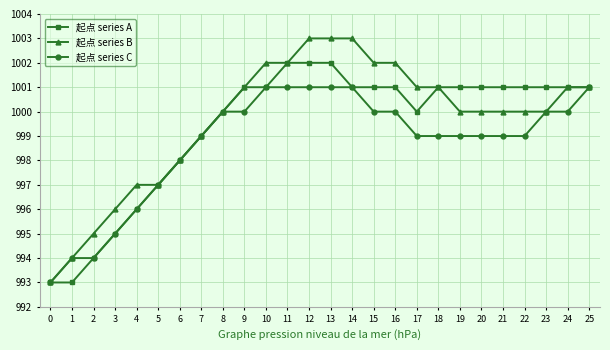

How many distinct data groups are displayed?

3